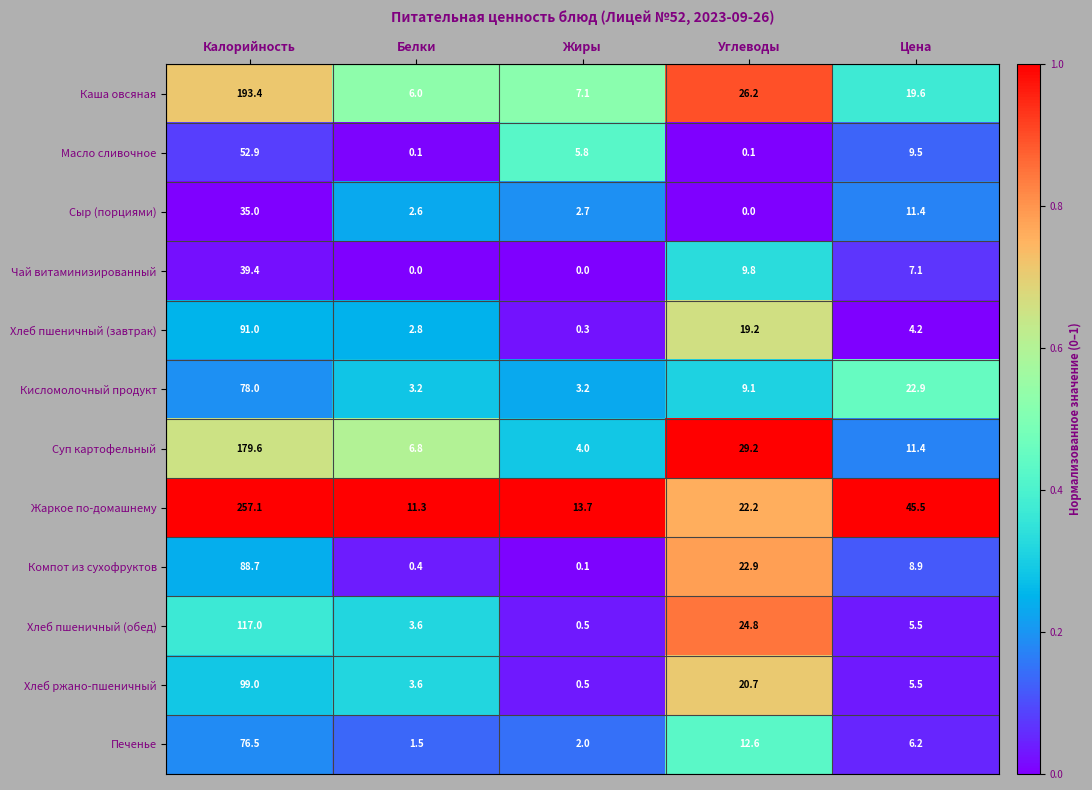

What is the difference between the maximum and minimum values in the Хлеб пшеничный (обед) series?

116.5